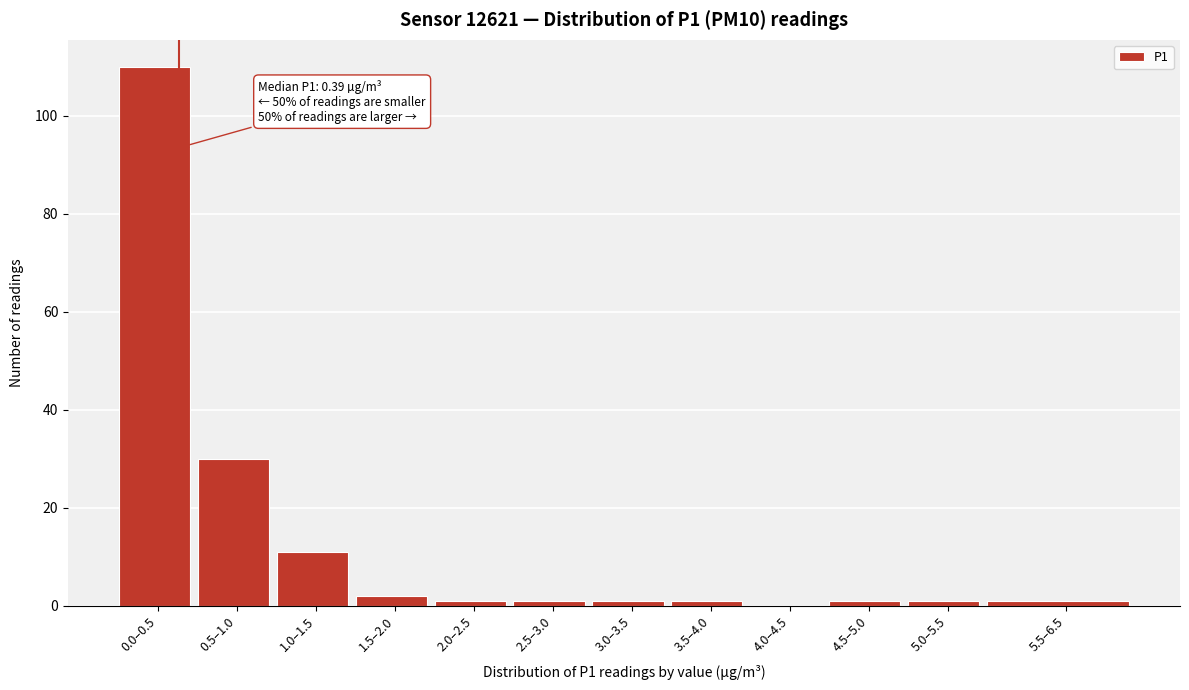

Reading right to left, transcribe all the data shown in this chart.

5.5–6.5=1	5.0–5.5=1	4.5–5.0=1	4.0–4.5=0	3.5–4.0=1	3.0–3.5=1	2.5–3.0=1	2.0–2.5=1	1.5–2.0=2	1.0–1.5=11	0.5–1.0=30	0.0–0.5=110